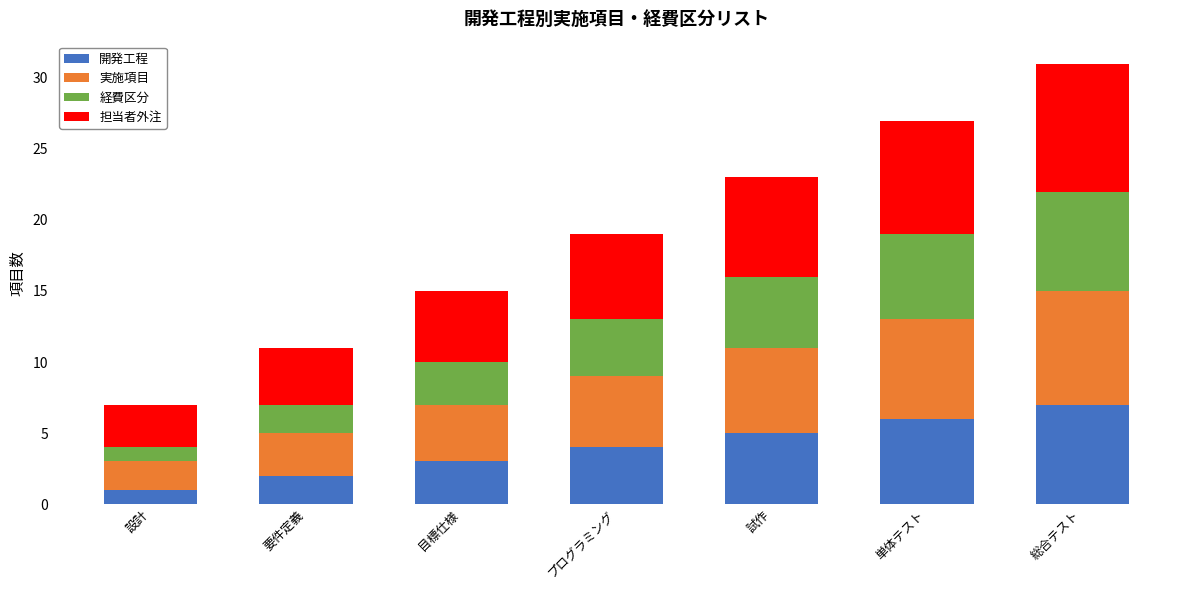

The value of 開発工程 at 設計 is 1. True or false?

True